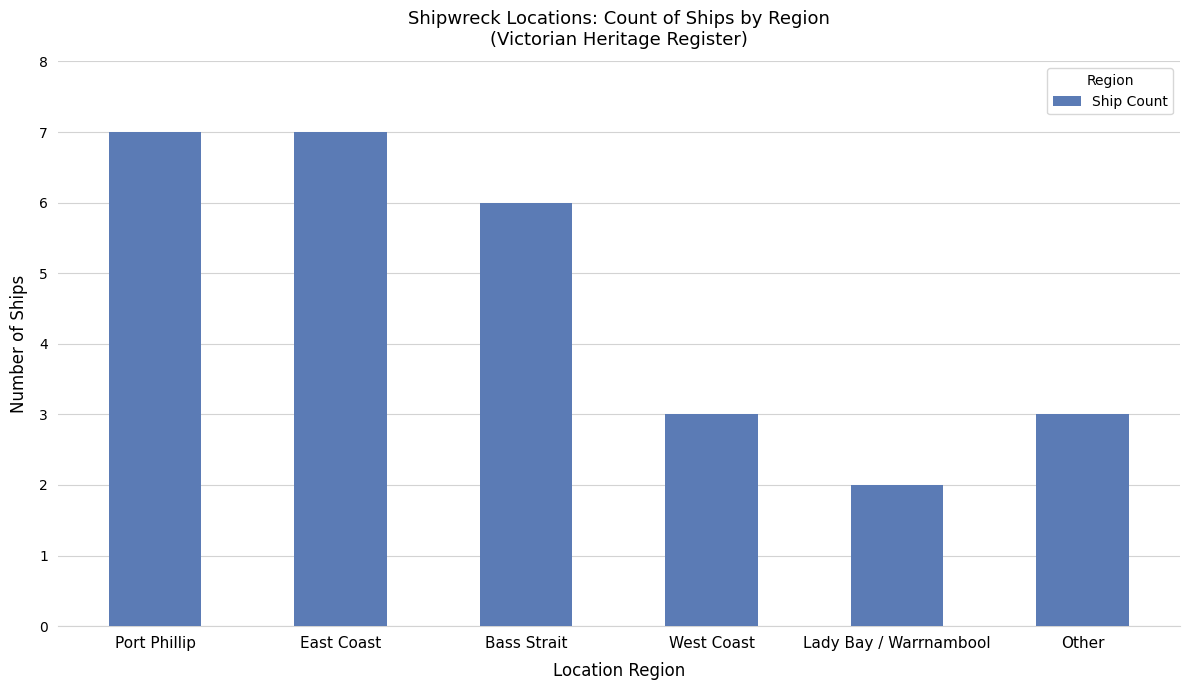

What is the smallest value displayed?

2